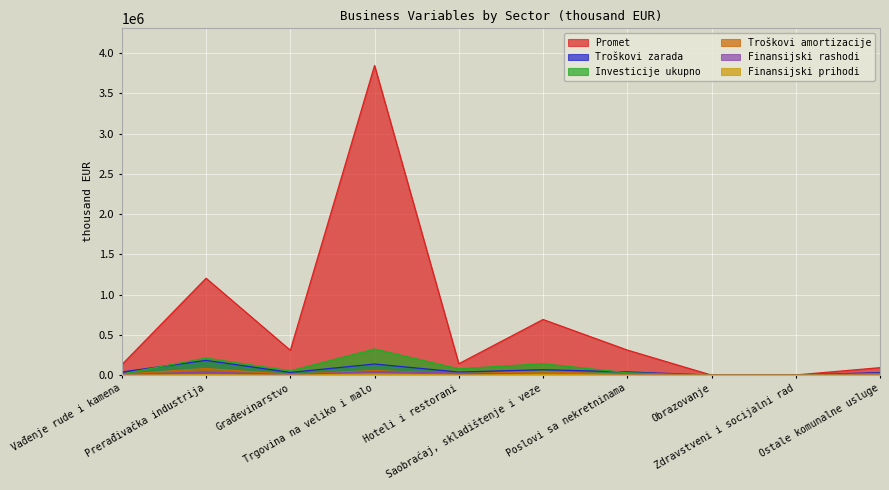

Is the value of Finansijski rashodi at Trgovina na veliko i malo greater than the value of Troškovi zarada at Prerađivačka industrija?

No